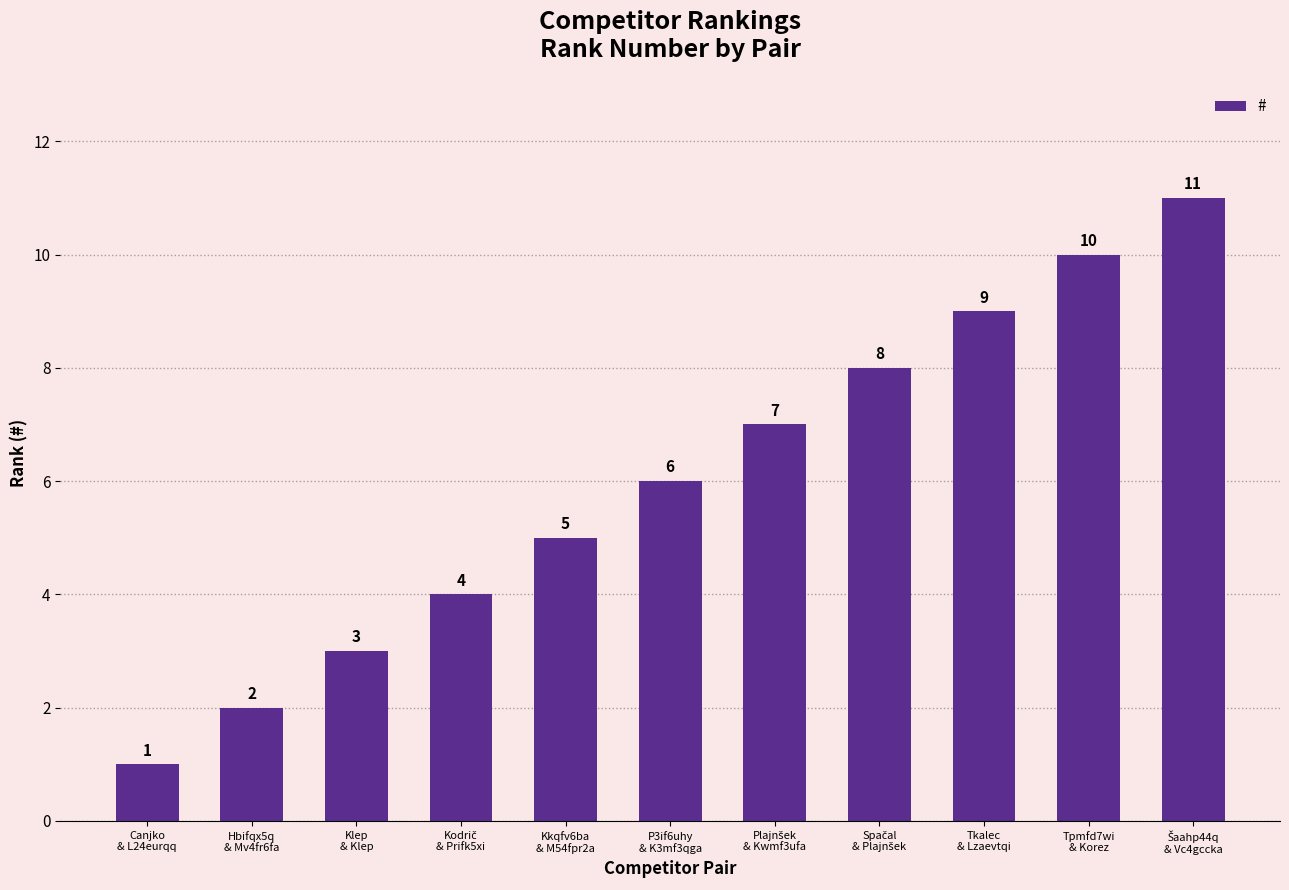

What is the difference between the maximum and minimum values?

10